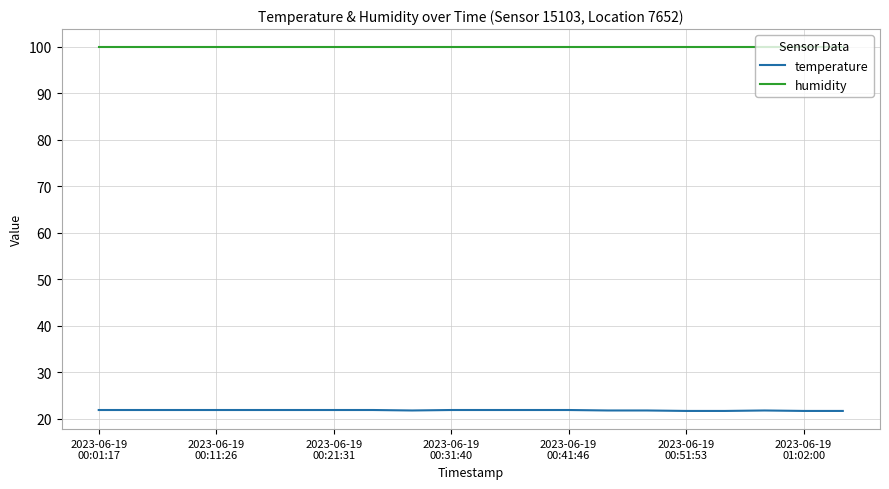

How many lines are shown in the chart?

2